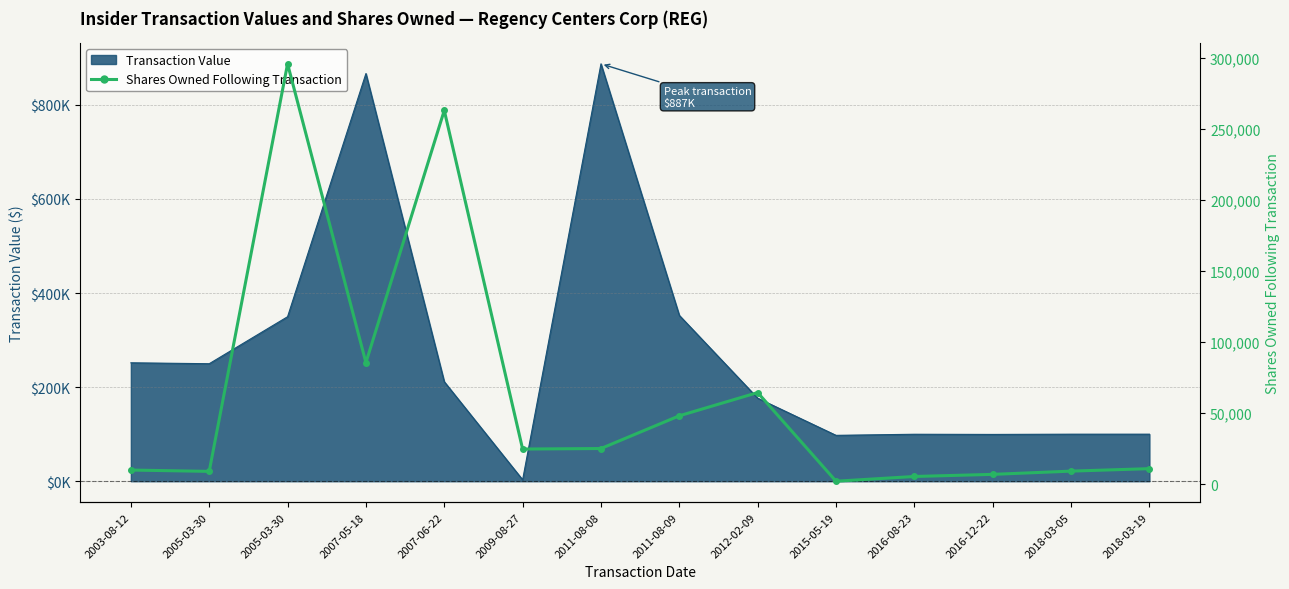

What is the value of the 11th point from the left?

5335